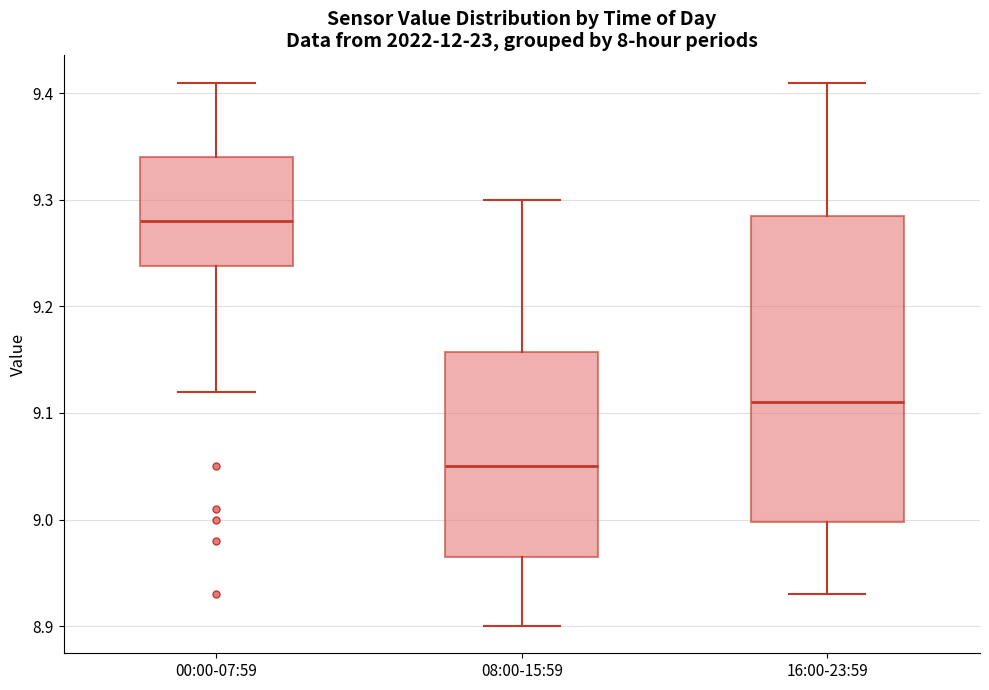

Which box has the lowest median line?

08:00-15:59